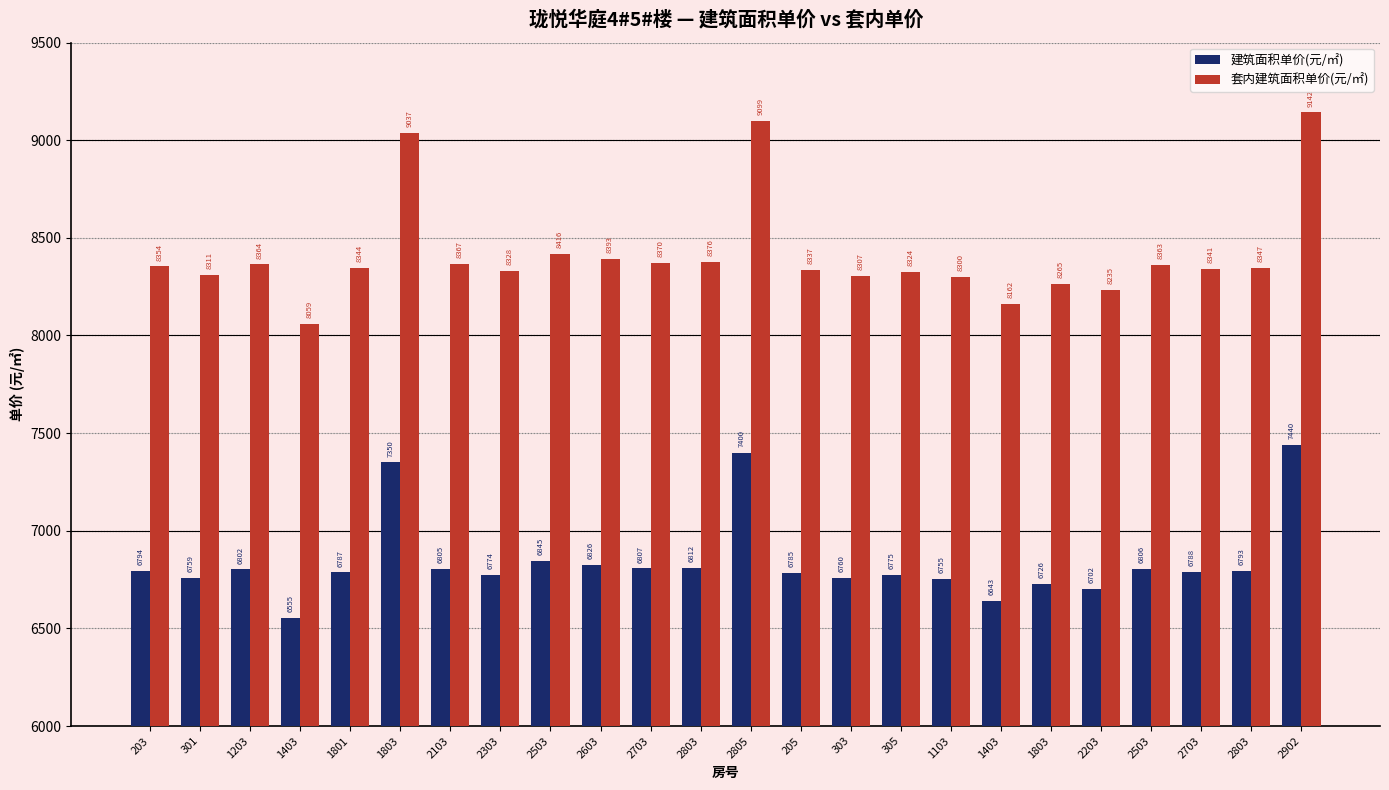

Which has a higher value, 1103 or 305?

305